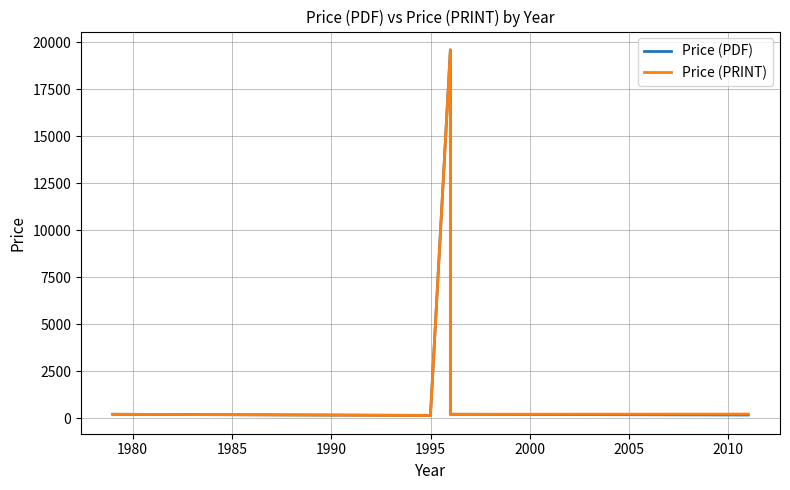

Where is Price (PDF) nearest to the value 9879?

2010